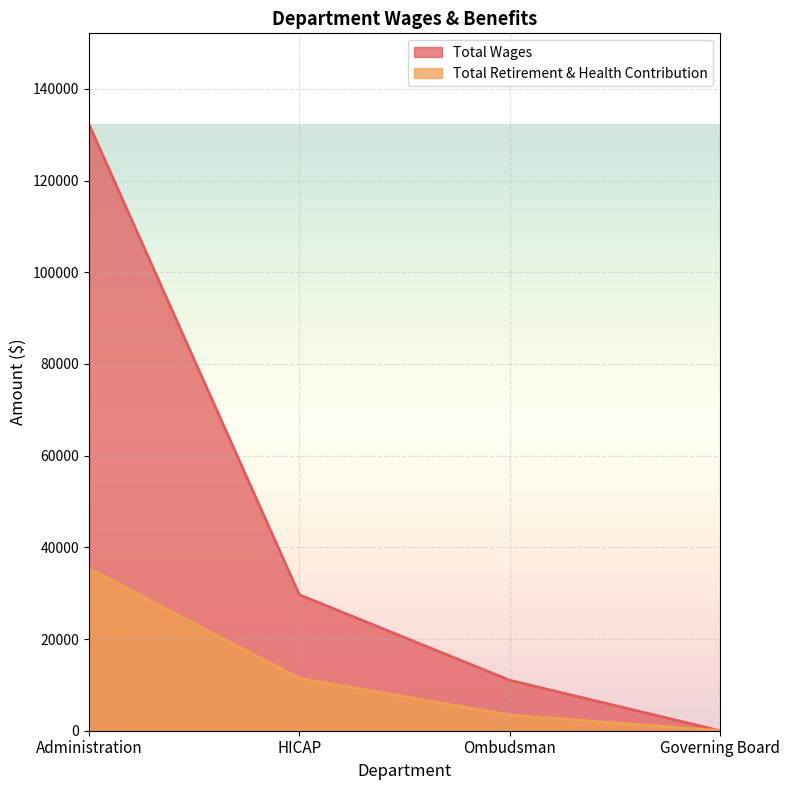

The value of Total Wages at Governing Board is 50202. True or false?

False